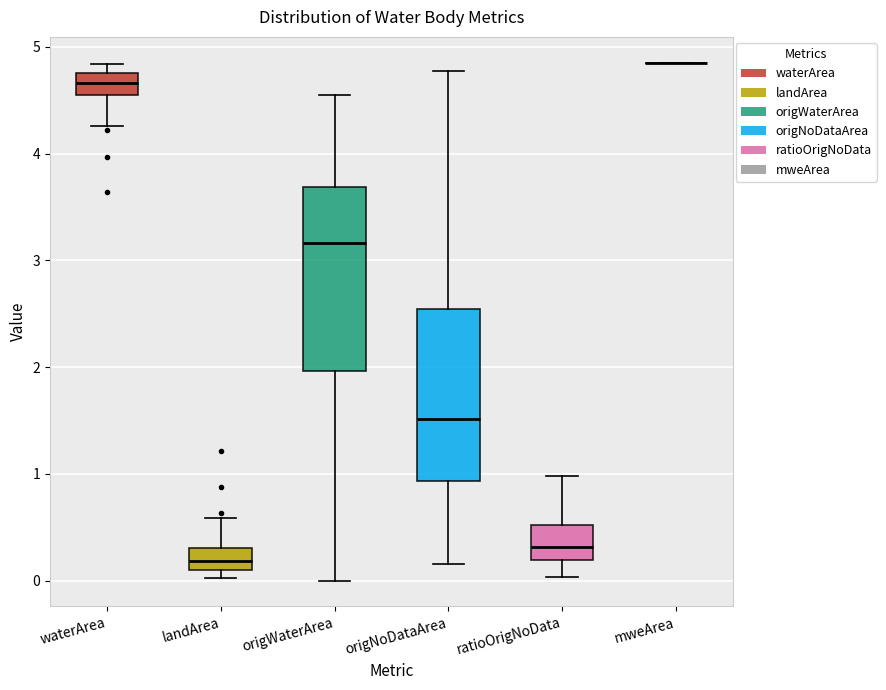

Reading left to right, read every box against the y-axis: the position of its median line, the range the box covers, and the ends of its whiskers. The values are not printed on the chart, so give them approximately, as read against the axis.

waterArea: median 4.7, box 4.5 to 4.8, whiskers 4.3 to 4.8 (just above the box's upper edge)
landArea: median 0.2, box 0.1 to 0.3, whiskers 0.0 to 0.6
origWaterArea: median 3.2, box 2.0 to 3.7, whiskers 0.0 to 4.6
origNoDataArea: median 1.5, box 0.9 to 2.5, whiskers 0.2 to 4.8
ratioOrigNoData: median 0.3, box 0.2 to 0.5, whiskers 0.0 to 1.0
mweArea: box collapsed to a line at 4.9, whiskers 4.9 to 4.9